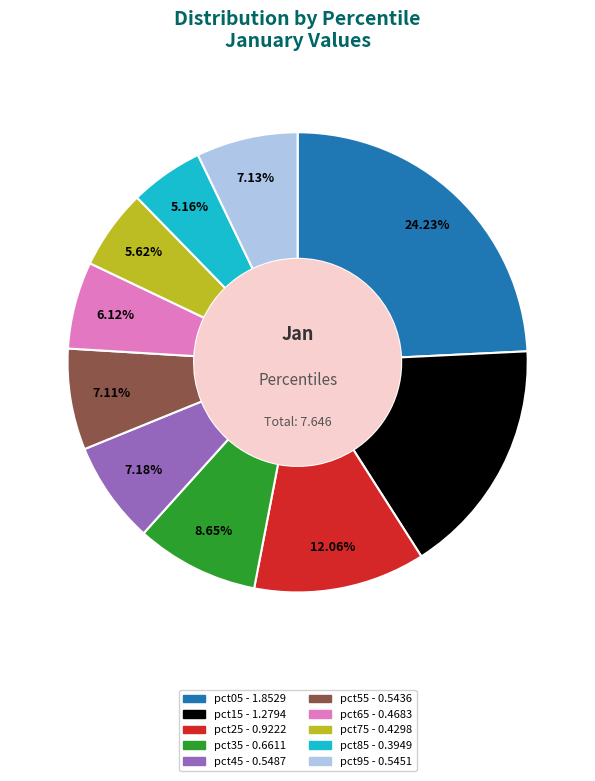

Which has a higher value, pct25 or pct15?

pct15